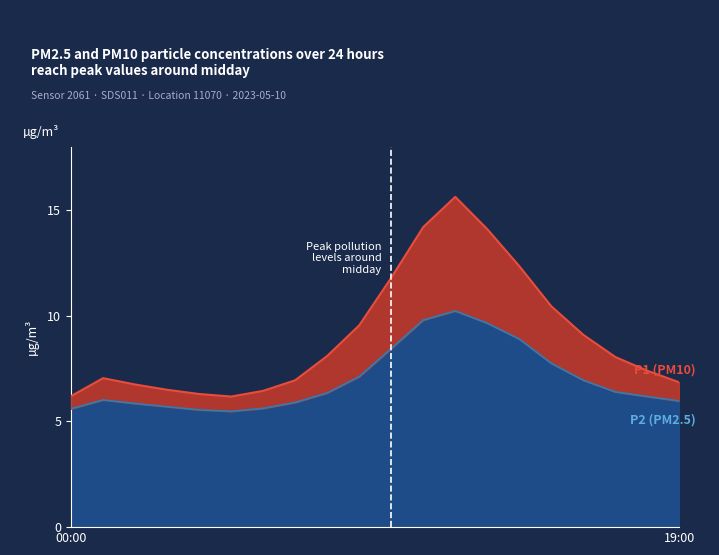

Where does the P2 series first go above 6?

01:00